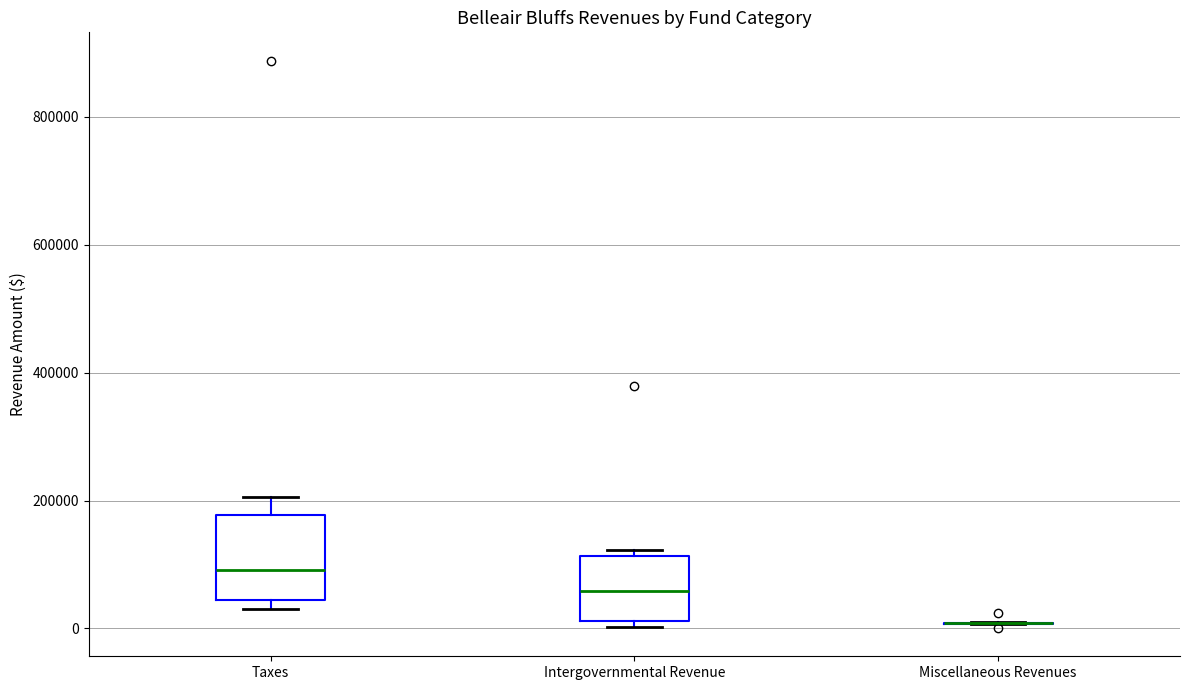

Comparing the boxes themselves (not the whiskers), which one is the tallest?

Taxes